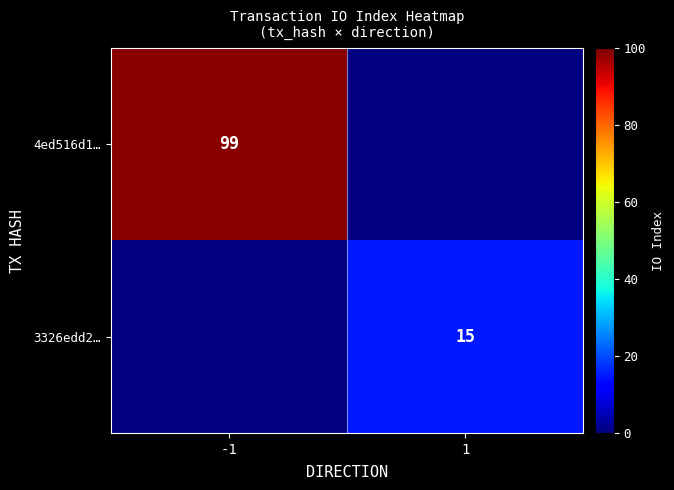

Which has a higher value, 1 or -1?

-1